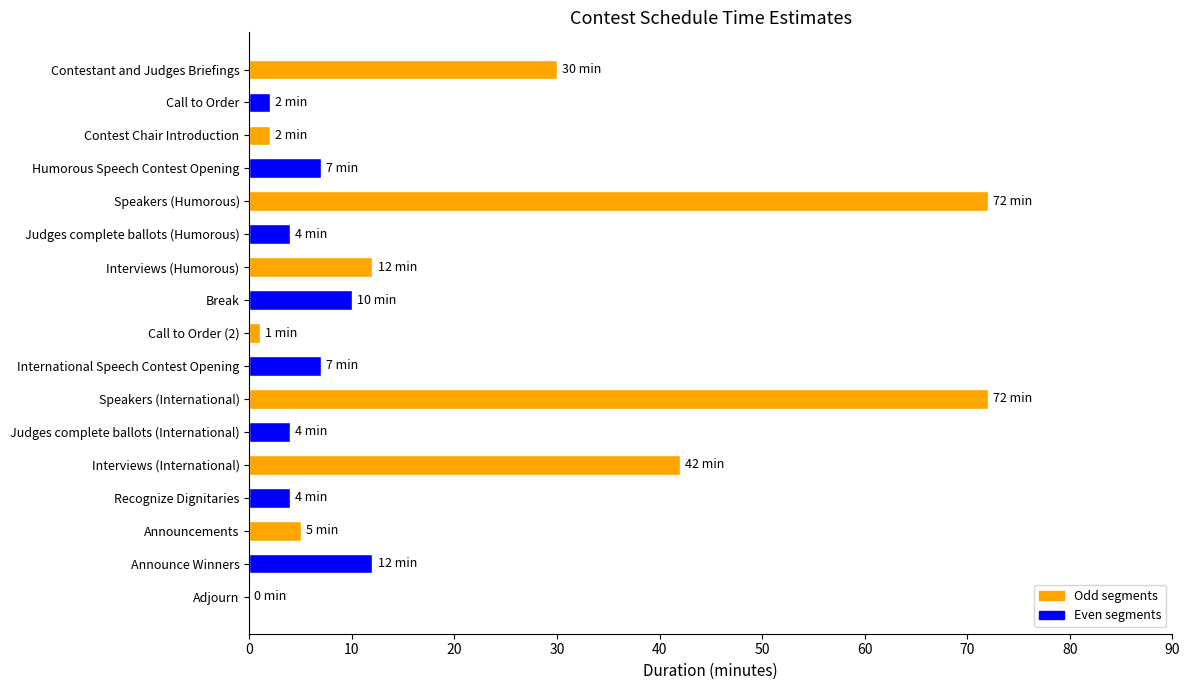

Which has a higher value, International Speech Contest Opening or Contestant and Judges Briefings?

Contestant and Judges Briefings